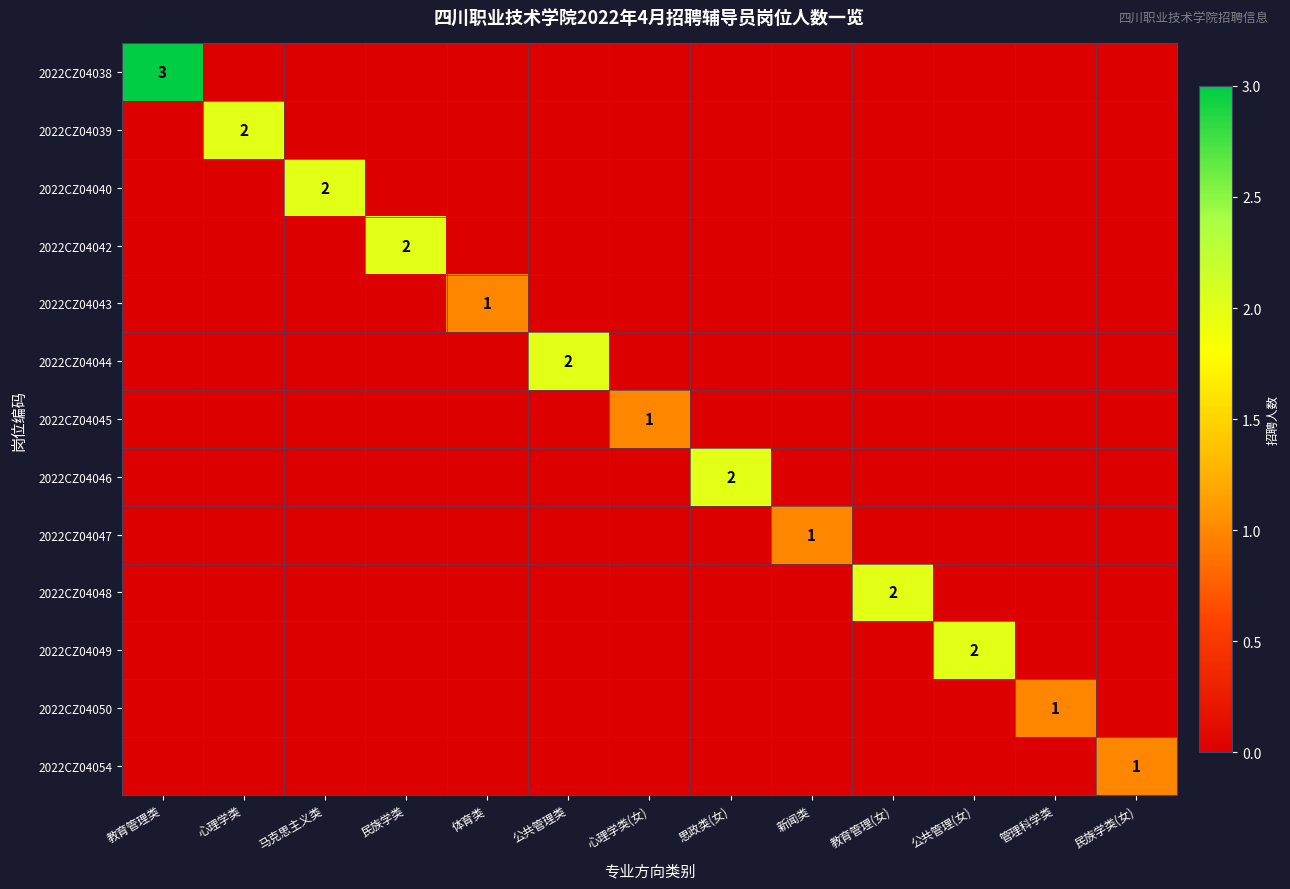

The value of 2022CZ04054 at 民族学类(女) is 1. True or false?

True